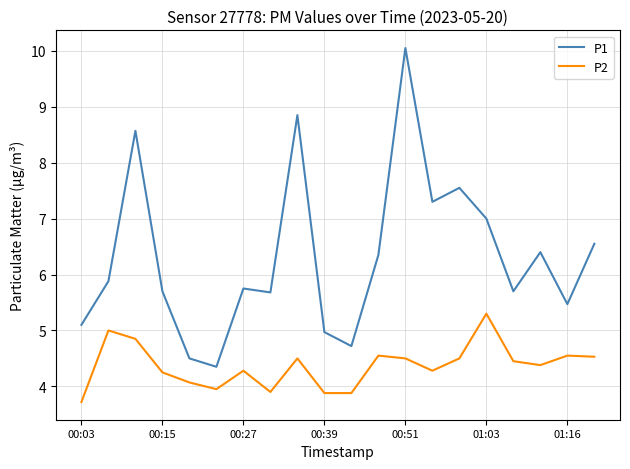

What is the maximum value shown in the chart?

10.1